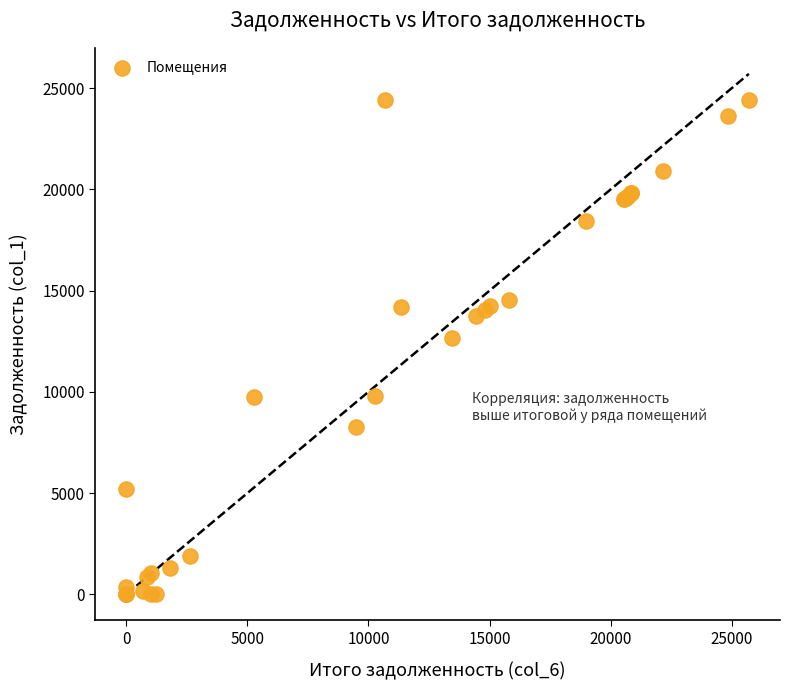

What Y value in the scatter plot is closest to 12213?

12682.7